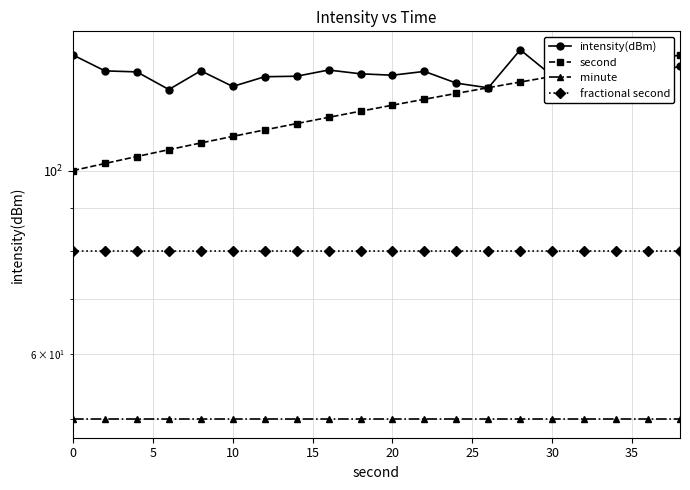

Rank the series by their maximum value, from highest to lowest.

intensity(dBm), second, fractional second, minute